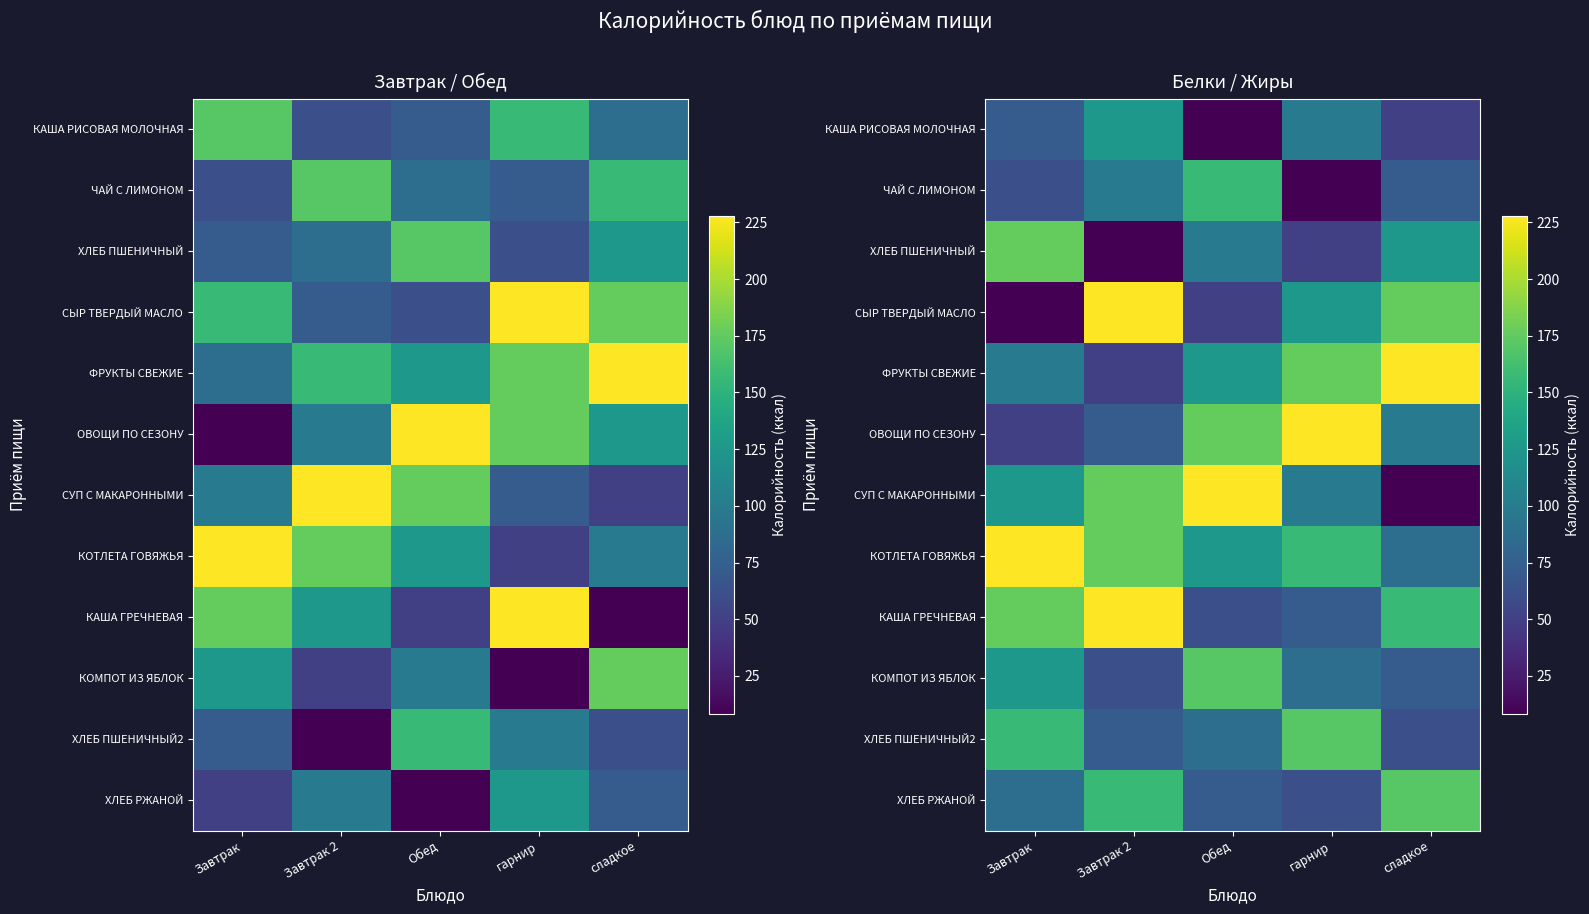

Rank the categories by ХЛЕБ ПШЕНИЧНЫЙ value from highest to lowest.

Завтрак, сладкое, Обед, гарнир, Завтрак 2